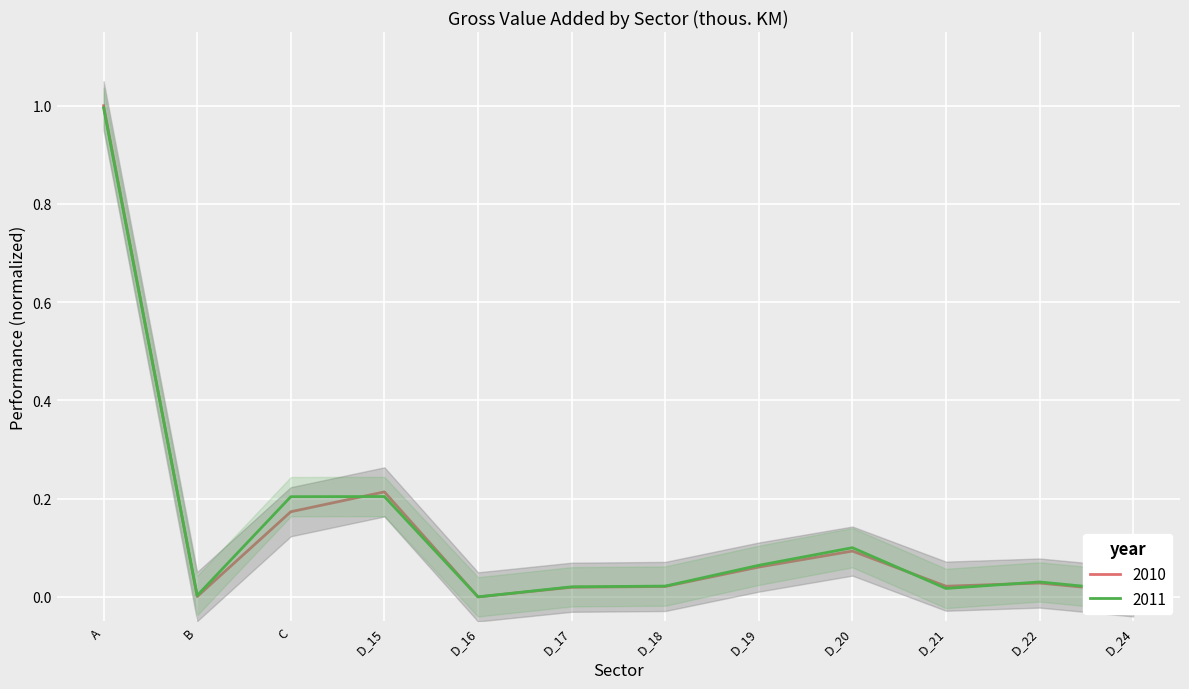

Rank the series by their maximum value, from lowest to highest.

2011, 2010